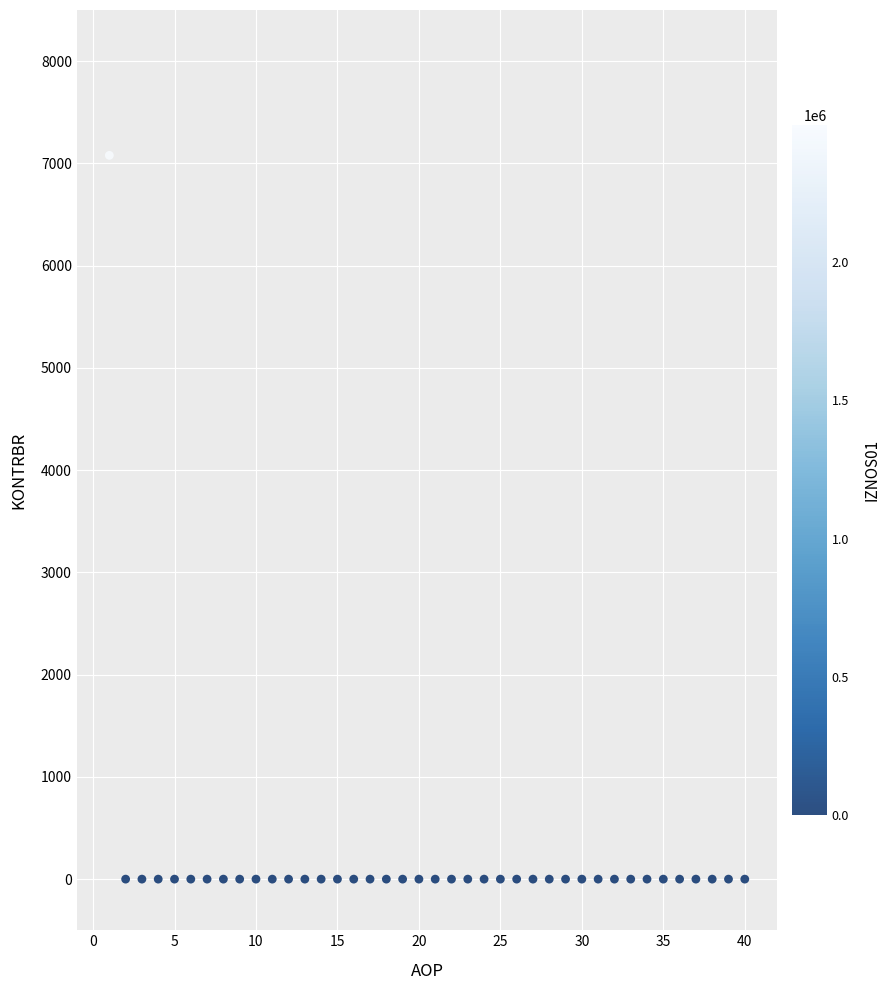

What is the range of Y values (max minus min)?

7078.5